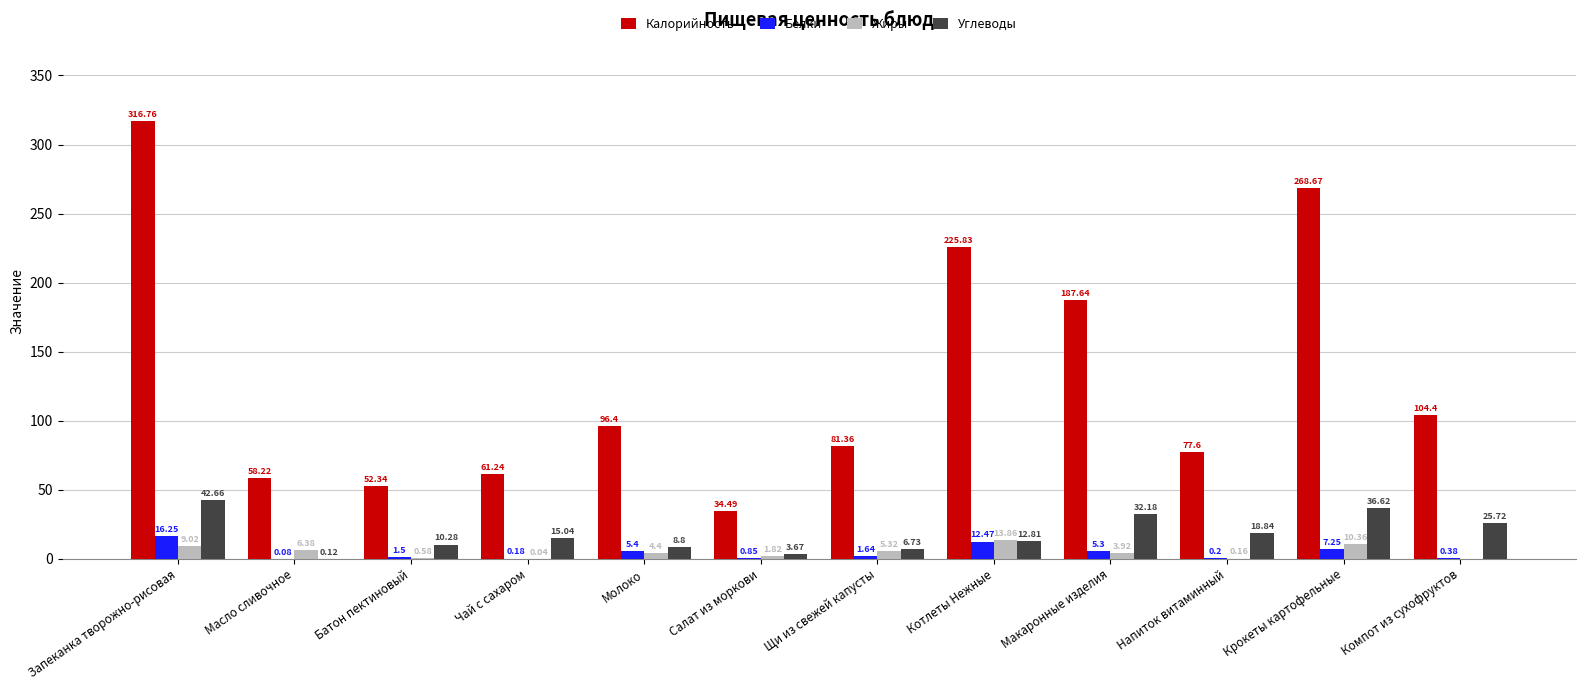

How many values in the Углеводы series exceed 15?

6